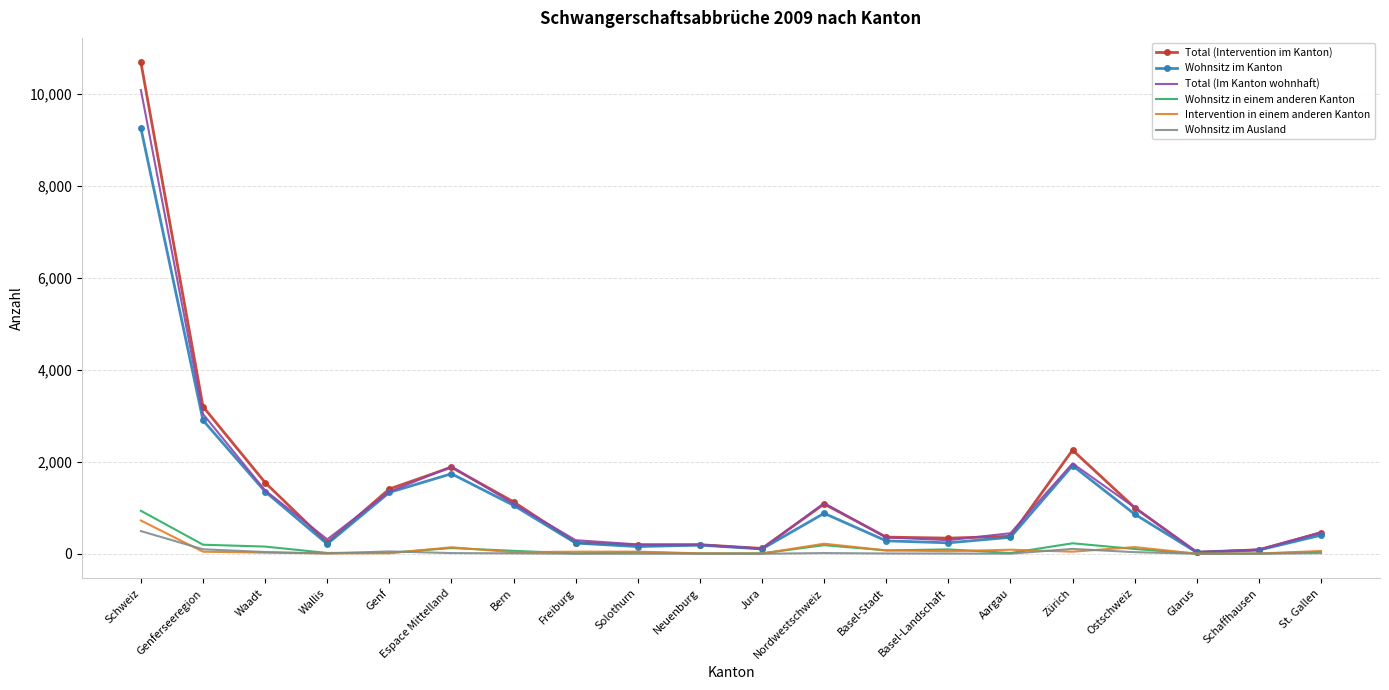

Where is Total (Im Kanton wohnhaft) nearest to the value 5058?

Genferseeregion